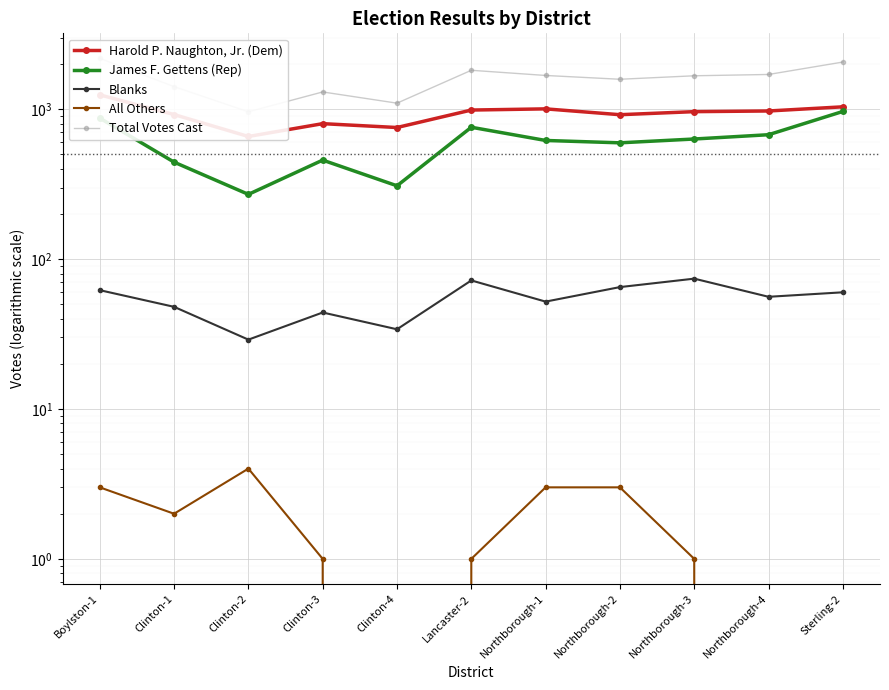

Which has a higher value, Clinton-1 or Boylston-1?

Boylston-1